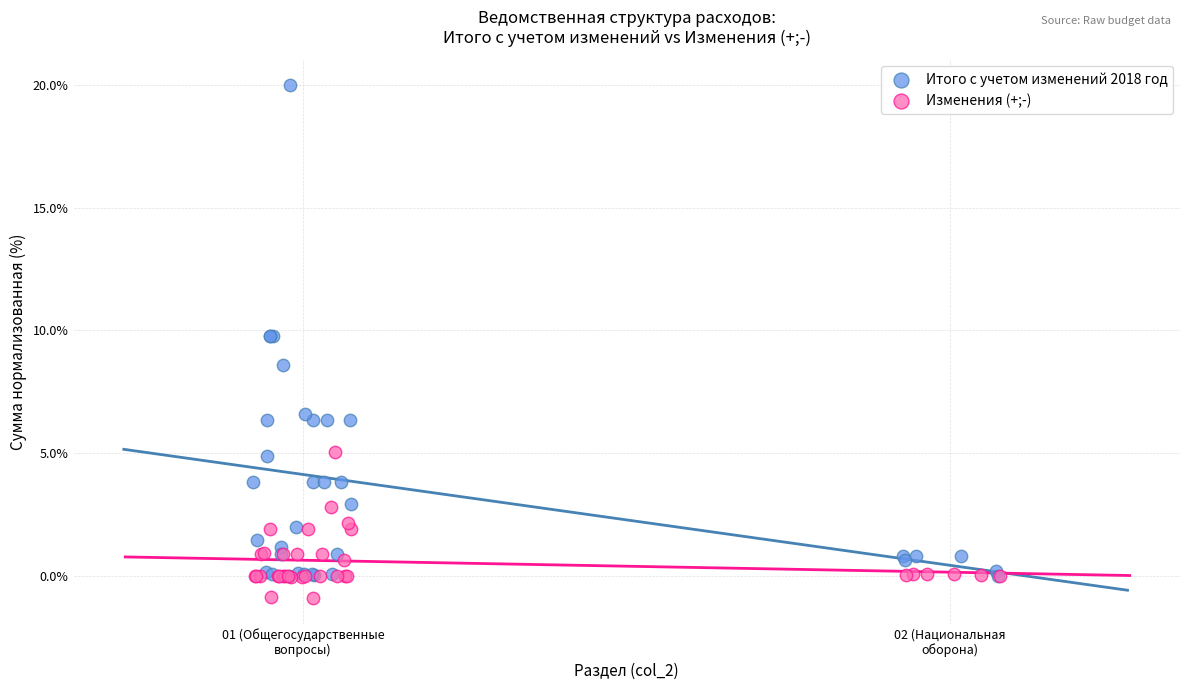

Which series has the largest Y range (max minus min)?

Итого с учетом изменений 2018 год